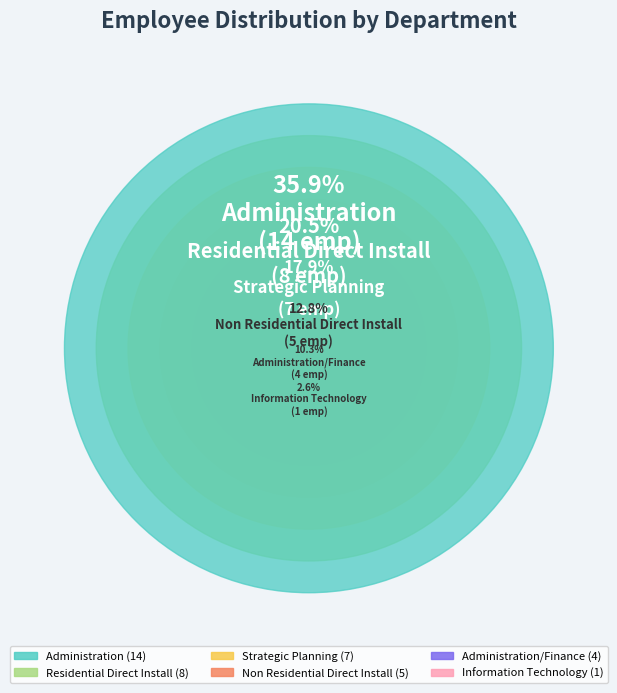

To the nearest percent, what percentage of the pie is Administration?

36%